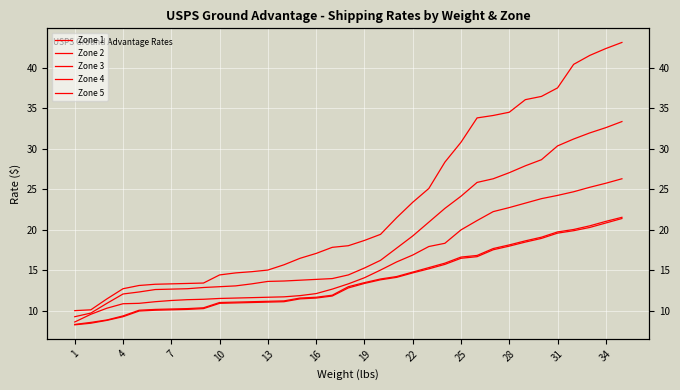

What is the value of the Zone 5 point at the 2nd from the left?

10.2